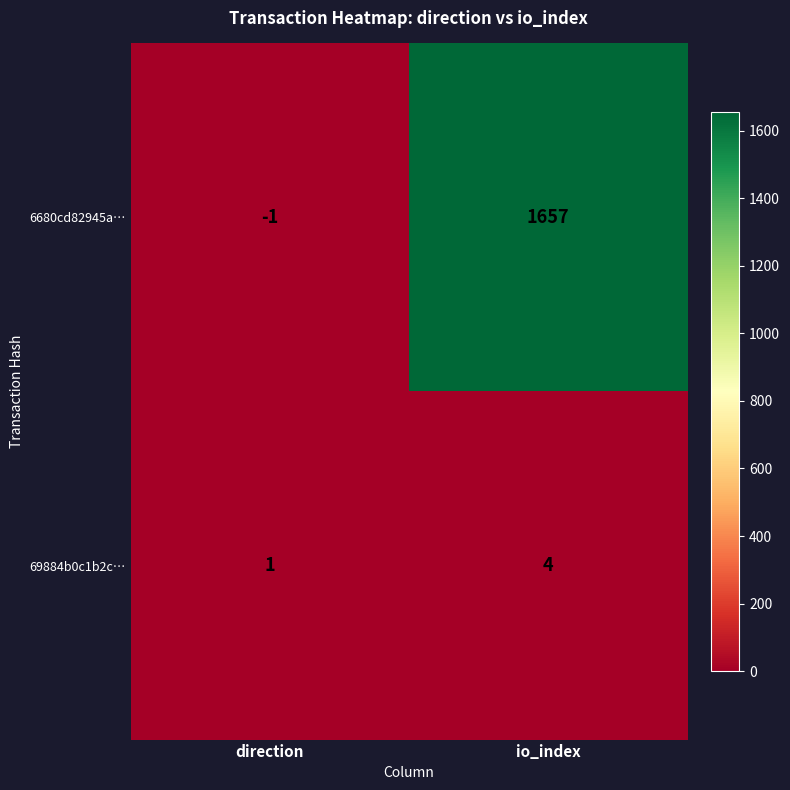

Reading left to right, transcribe all the data shown in this chart.

6680cd82945a…: direction=-1	io_index=1657
69884b0c1b2c…: direction=1	io_index=4